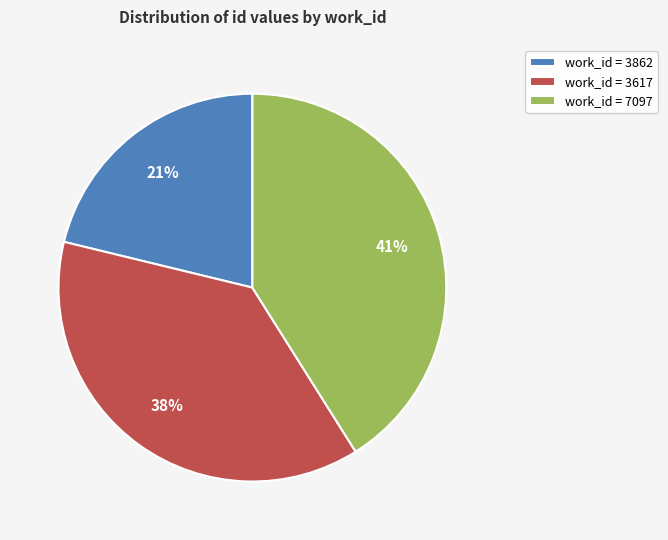

Which category has the smallest portion of the pie?

work_id = 3862